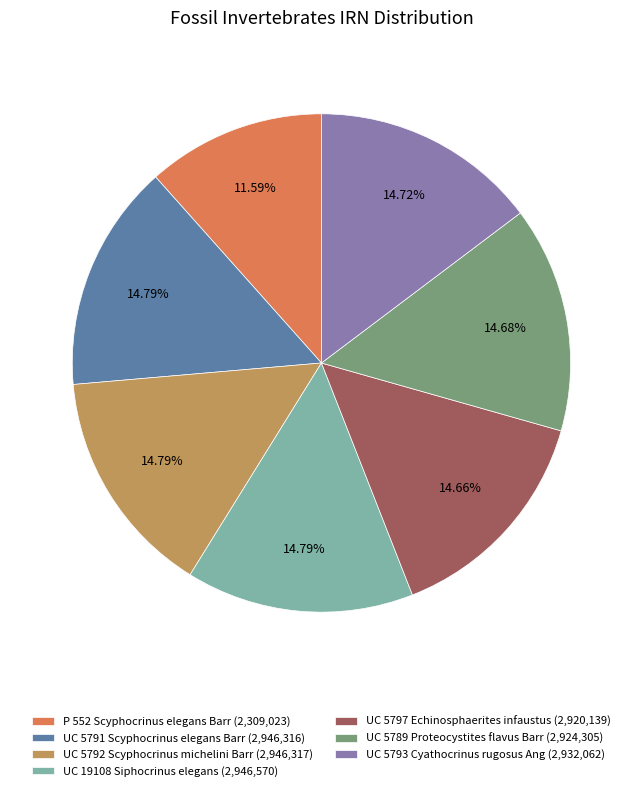

What is the ratio of the value at UC 5791 Scyphocrinus elegans Barr (2,946,316) to the value at UC 5789 Proteocystites flavus Barr (2,924,305)?

1.0